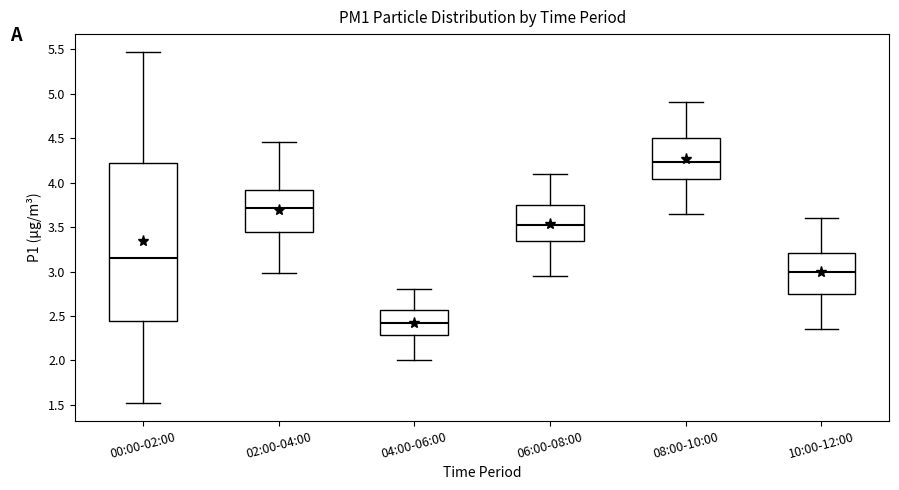

Reading left to right, transcribe this box plot: for each box, give where its median line is, the range the box spans, and where its two whiskers end, as read against the y-axis. The values are not printed on the chart, so give them approximately, as read against the axis.

00:00-02:00: median 3.15, box 2.45 to 4.20, whiskers 1.50 to 5.45
02:00-04:00: median 3.70, box 3.45 to 3.90, whiskers 3.00 to 4.45
04:00-06:00: median 2.45, box 2.30 to 2.55, whiskers 2.00 to 2.80
06:00-08:00: median 3.55, box 3.35 to 3.75, whiskers 2.95 to 4.10
08:00-10:00: median 4.25, box 4.05 to 4.50, whiskers 3.65 to 4.90
10:00-12:00: median 3.00, box 2.75 to 3.20, whiskers 2.35 to 3.60